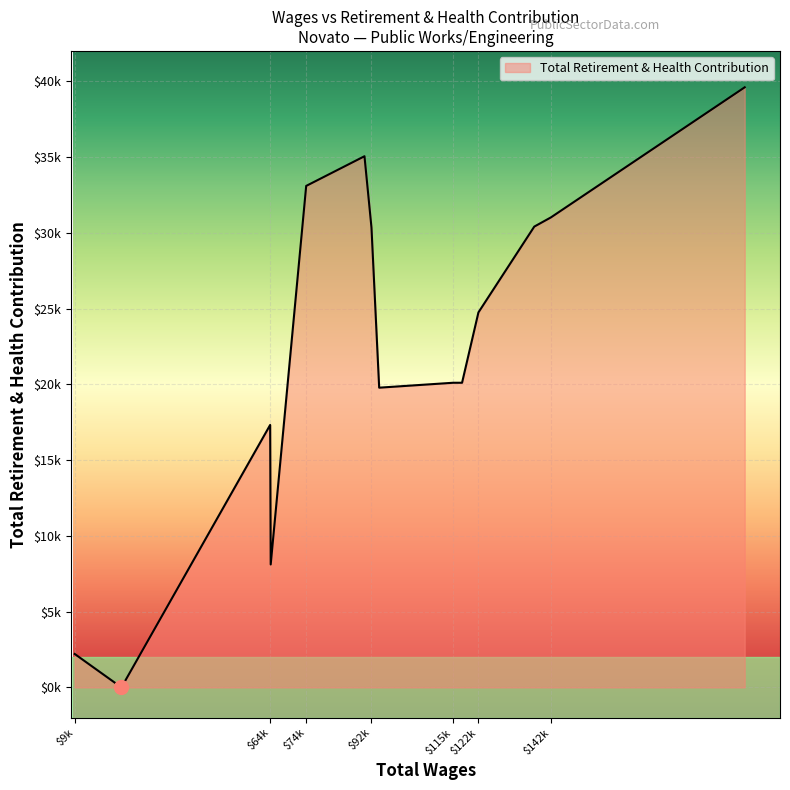

Rank the categories by value from lowest to highest.

22990.0, 9993.0, 64531.0, 64379.0, 94720.0, 117785.0, 115301.0, 122344.0, 92575.0, 137885.0, 142528.0, 74408.0, 90629.0, 196451.0